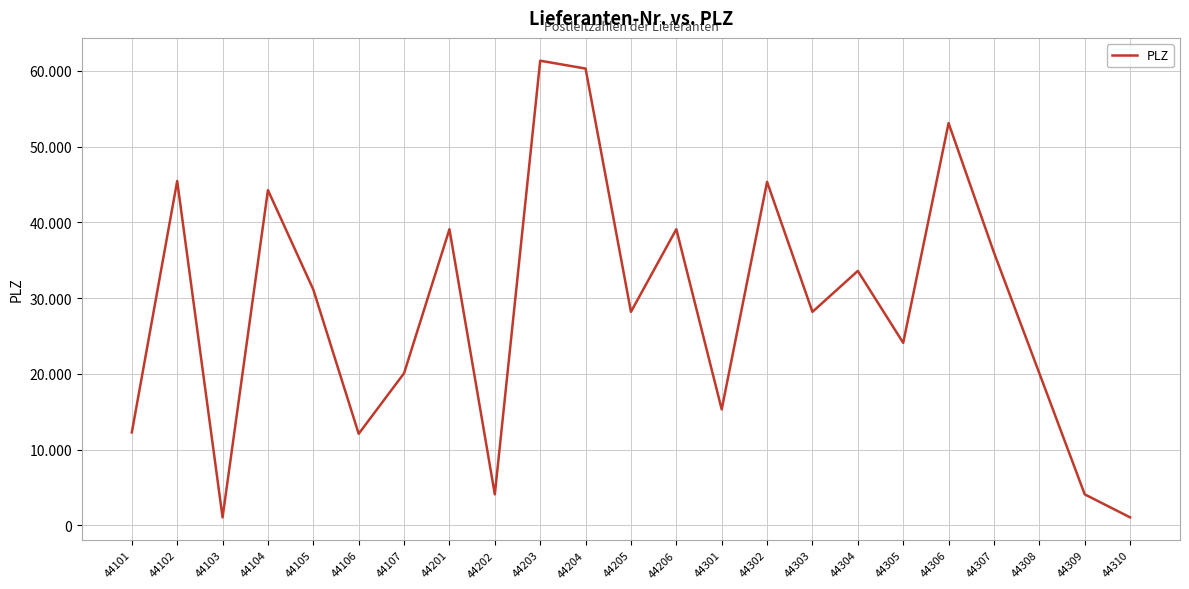

Between 44301 and 44302, which is larger?

44302